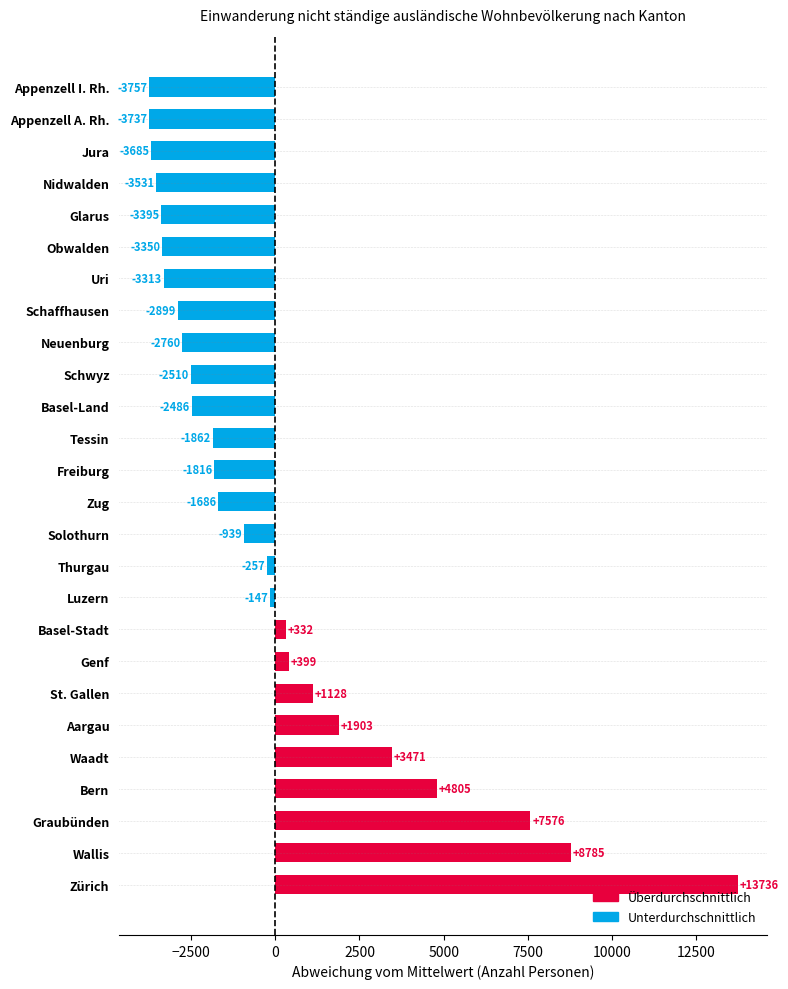

Which has a higher value, Uri or Schaffhausen?

Schaffhausen